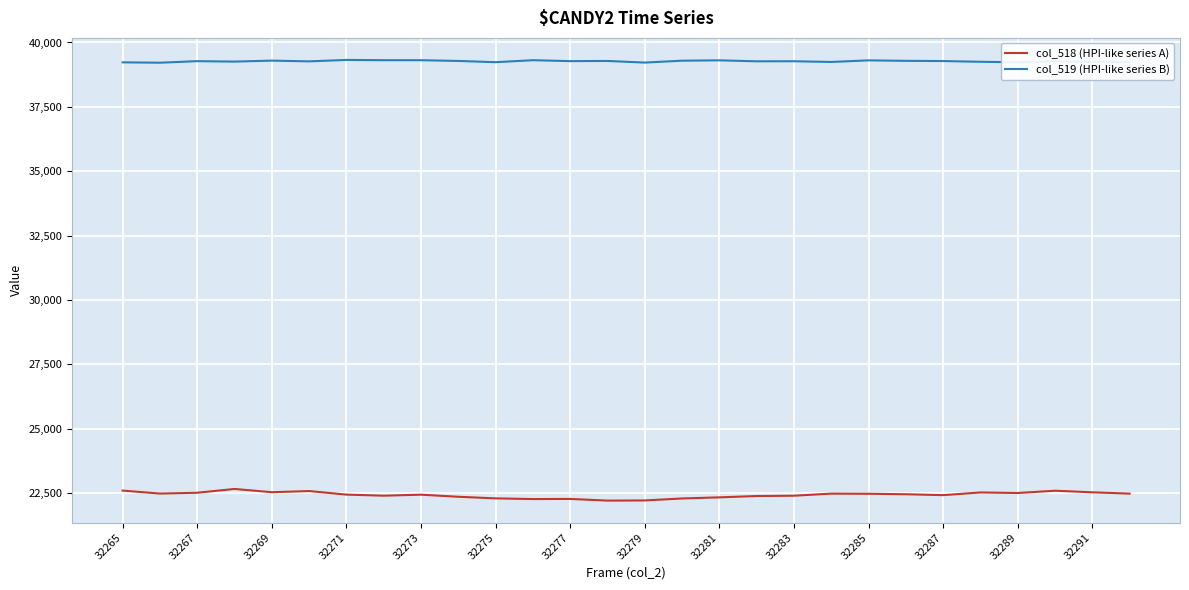

What is the smallest value displayed?

22211